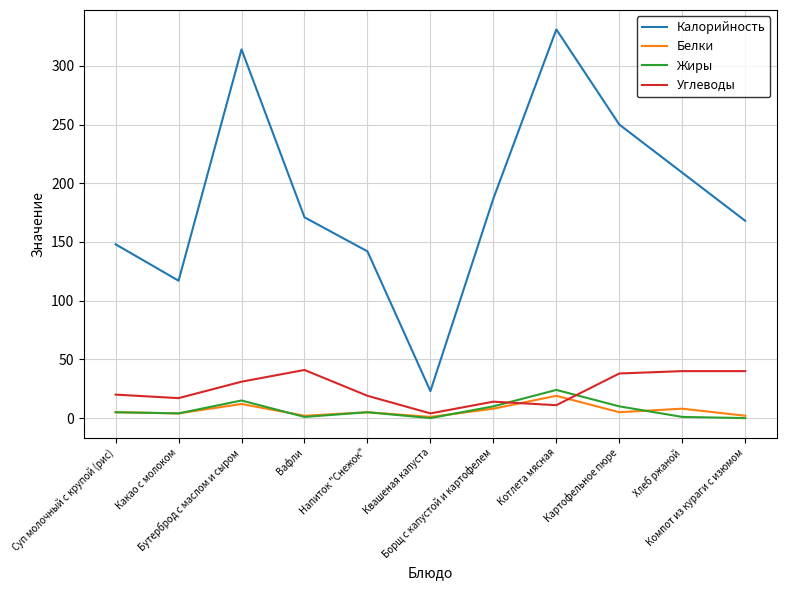

What is the sum of all Калорийность values?

2060